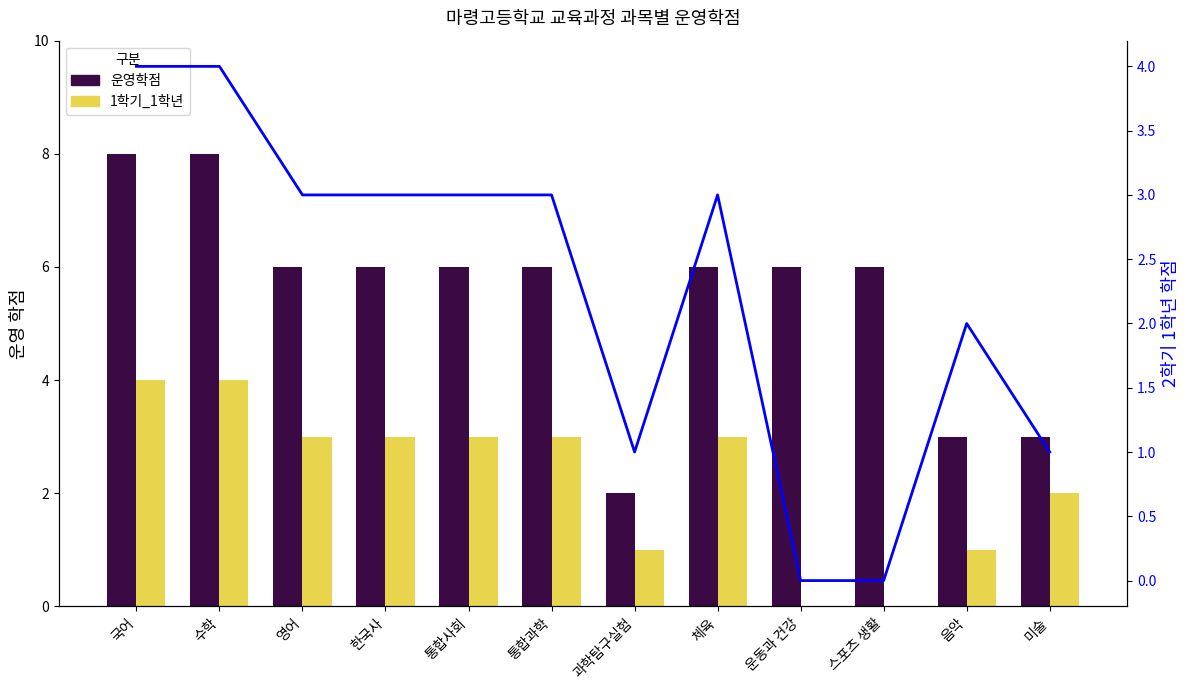

At which label is 2학기_1학년 closest to 2?

음악